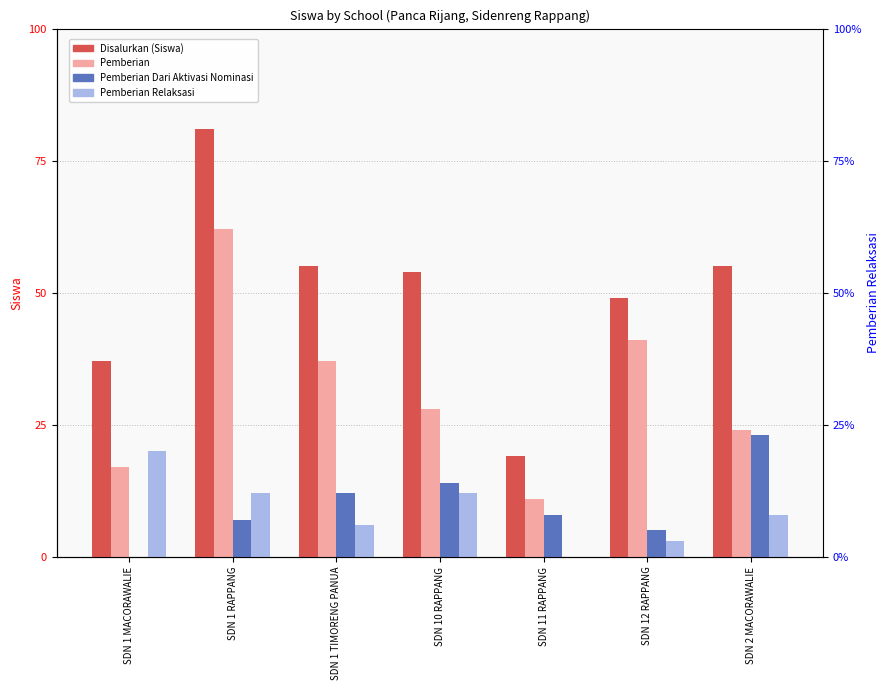

Is it true that Pemberian Dari Aktivasi Nominasi equals 7 at SDN 1 RAPPANG?

True